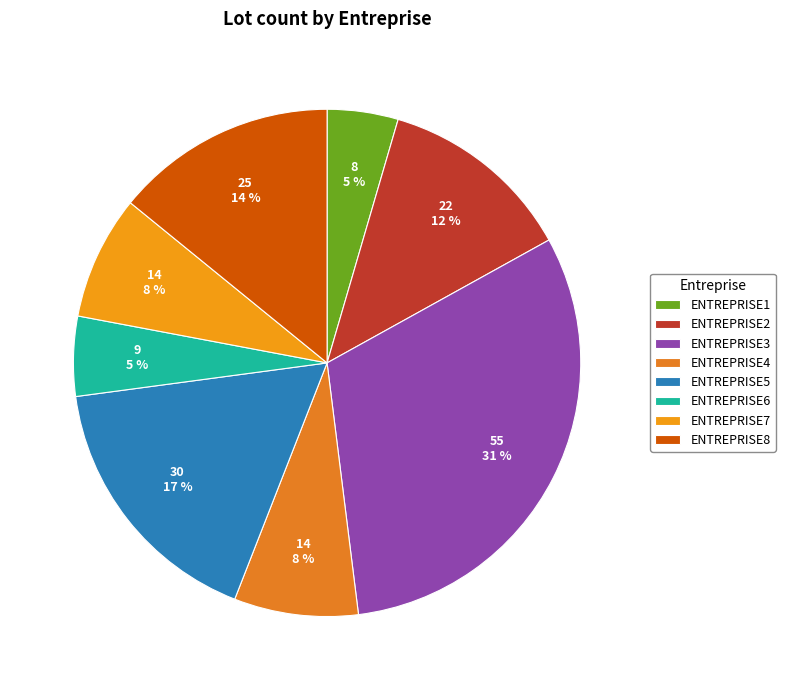

Is ENTREPRISE7 the majority of the pie?

No